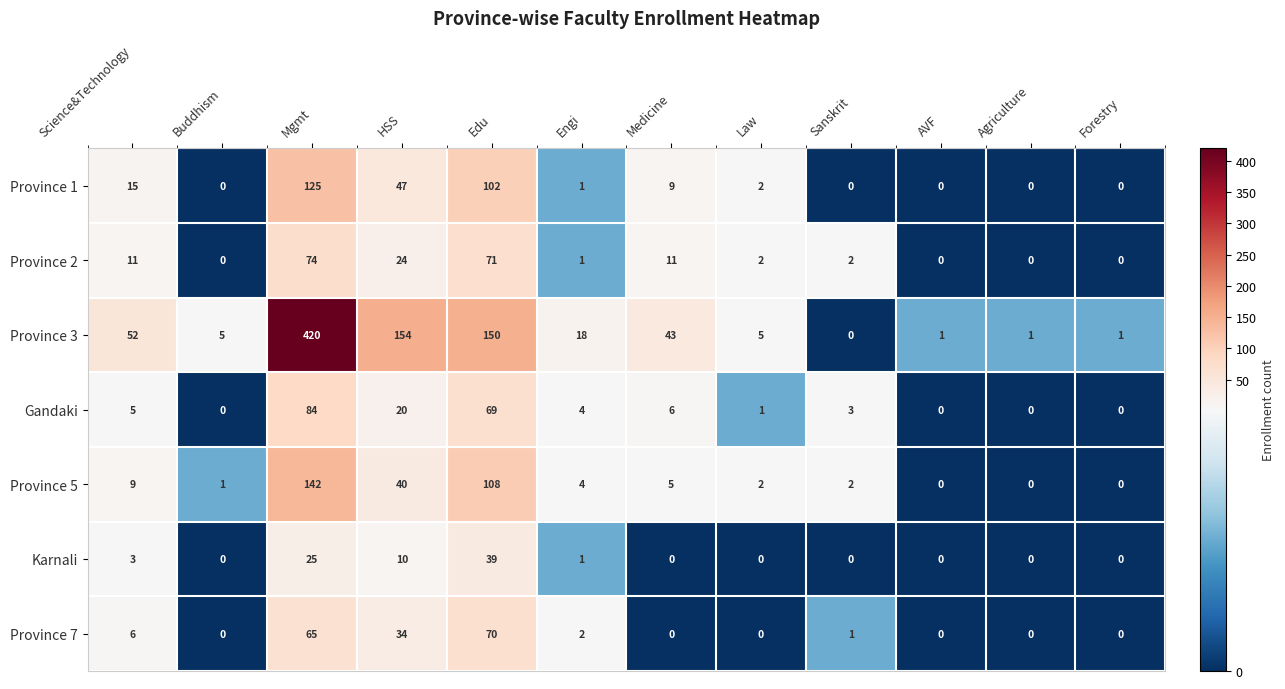

What is the difference between the maximum and minimum values in the Gandaki series?

84